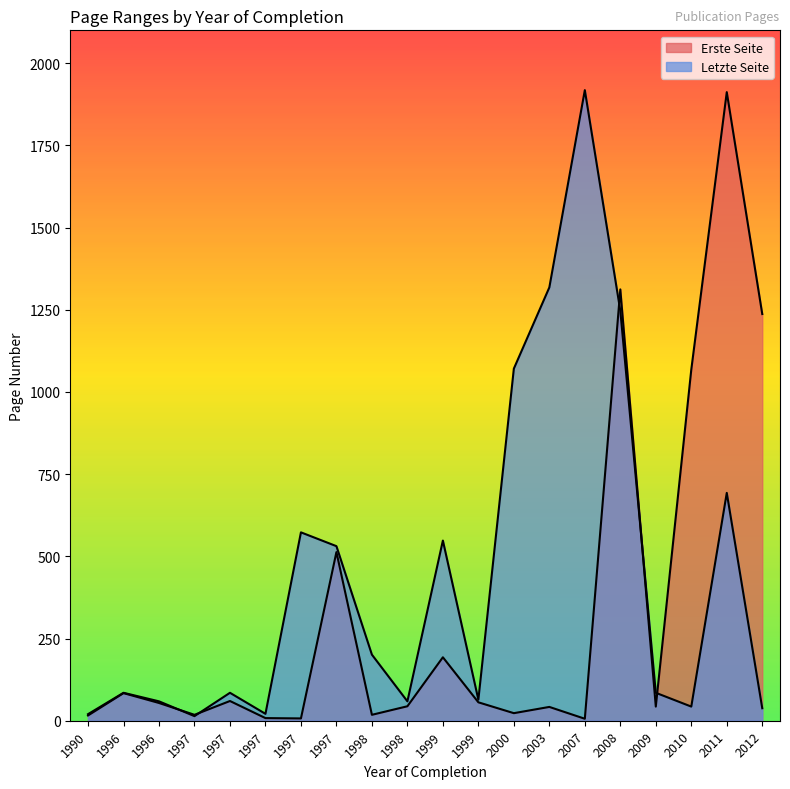

What is the total value across all series at 1990?

36